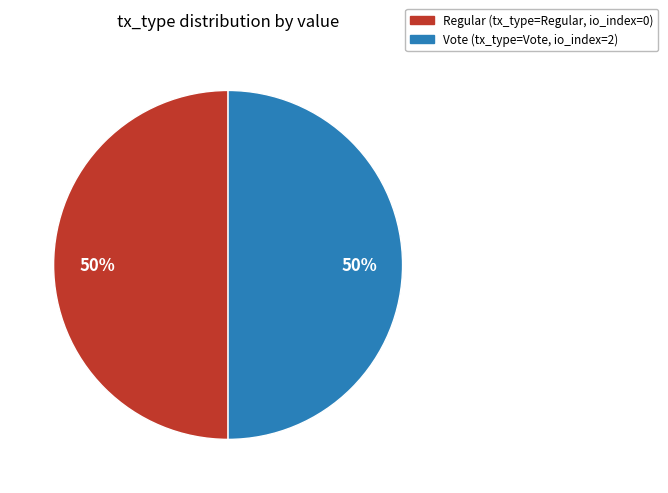

Approximately how many times larger is the value at Regular compared to Vote?

1.0